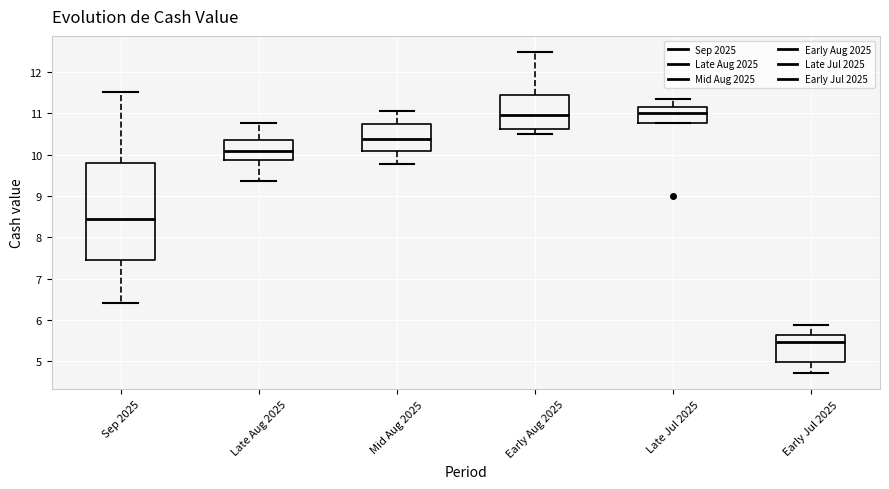

Which box has the lowest median line?

Early Jul 2025